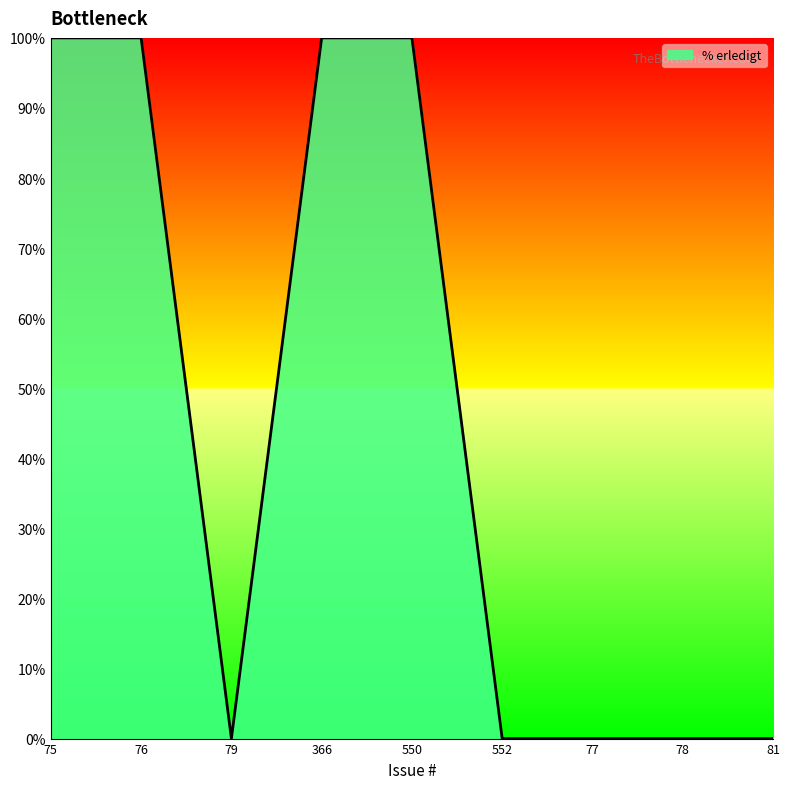

How many distinct data groups are displayed?

1